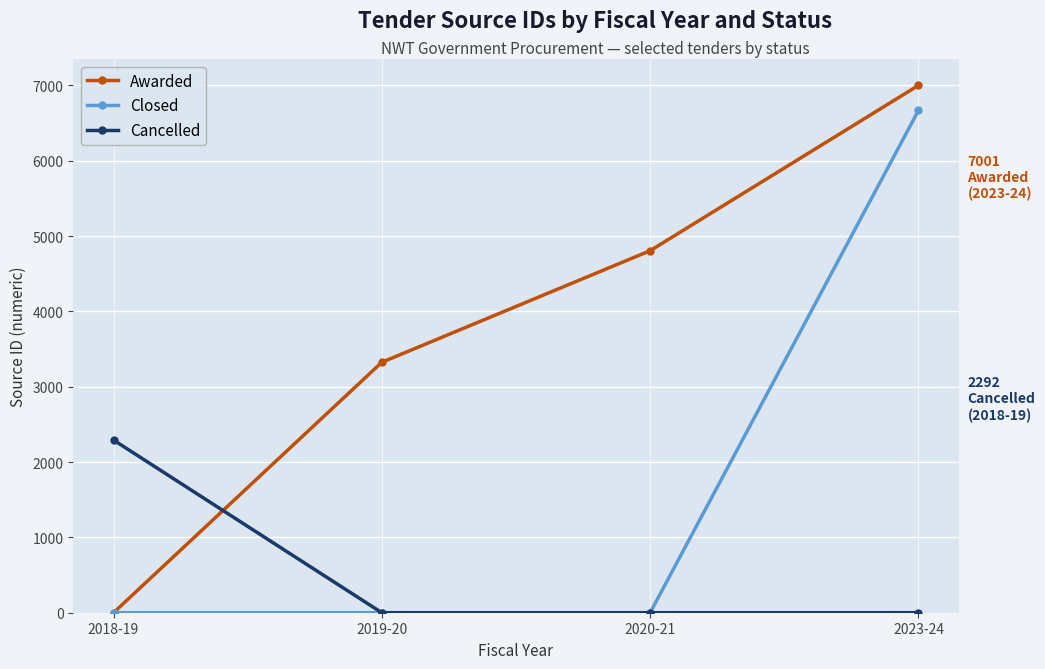

What position from the left is 2018-19?

1